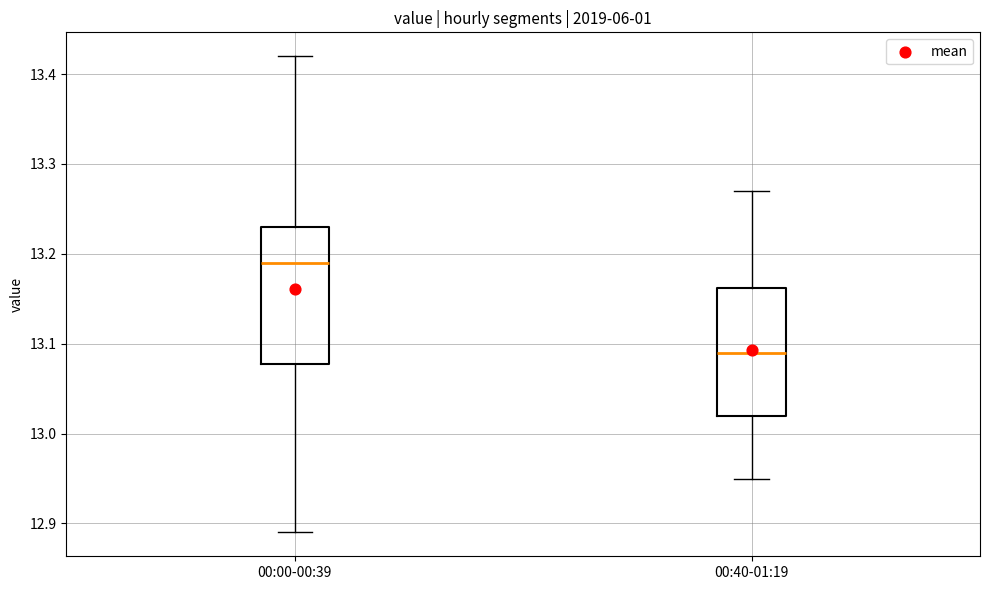

Reading left to right, transcribe this box plot: for each box, give where its median line is, the range the box spans, and where its two whiskers end, as read against the y-axis. The values are not printed on the chart, so give them approximately, as read against the axis.

00:00-00:39: median 13.19, box 13.08 to 13.23, whiskers 12.89 to 13.42
00:40-01:19: median 13.09, box 13.02 to 13.16, whiskers 12.95 to 13.27